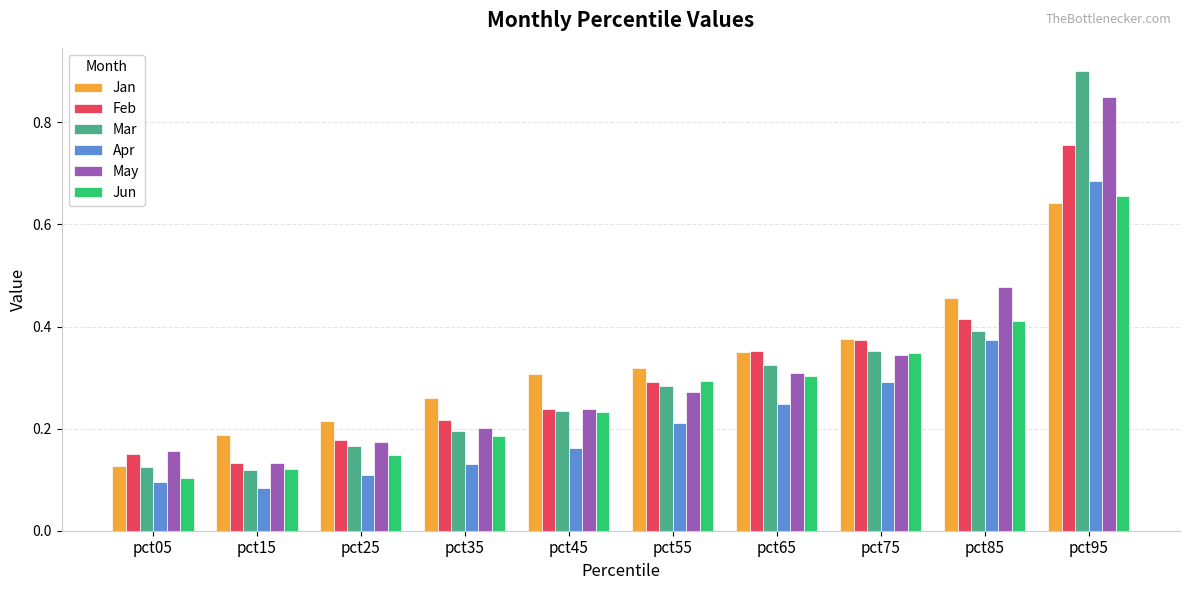

What is the sum of all Mar values?

3.1